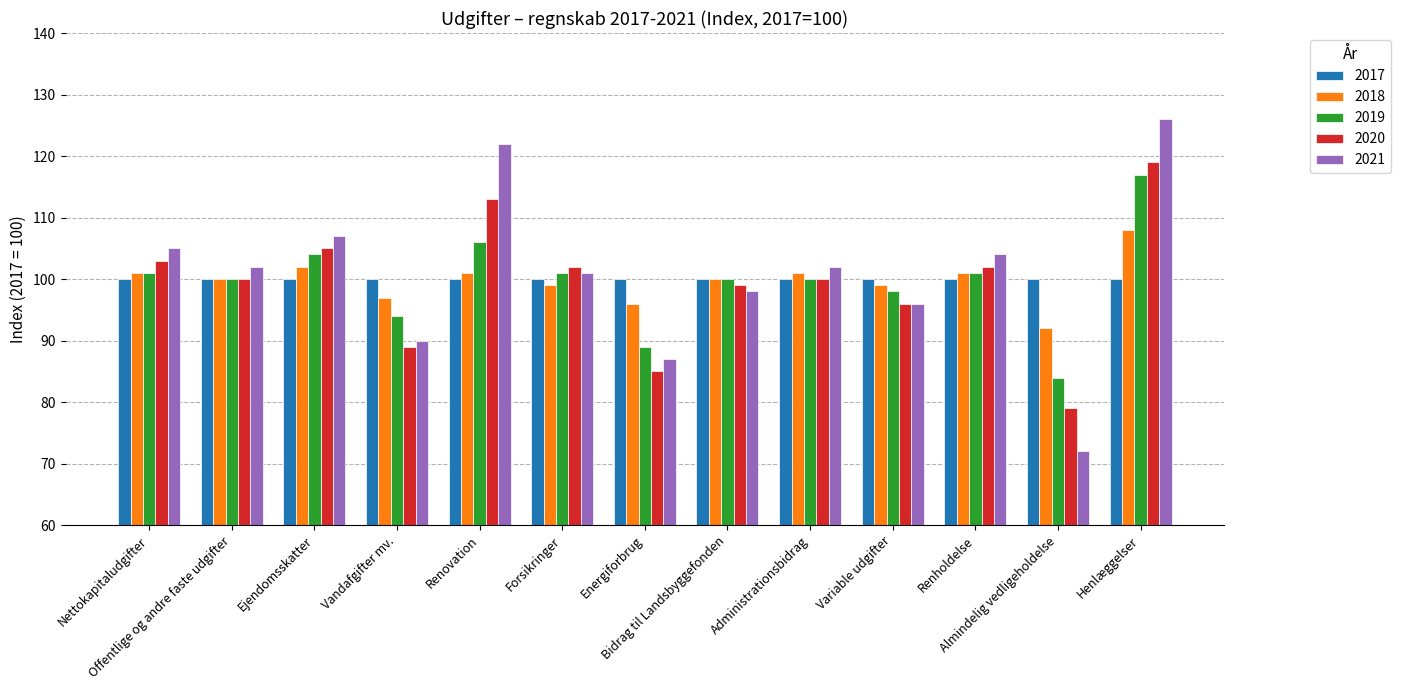

How many bars are there in each group?

5